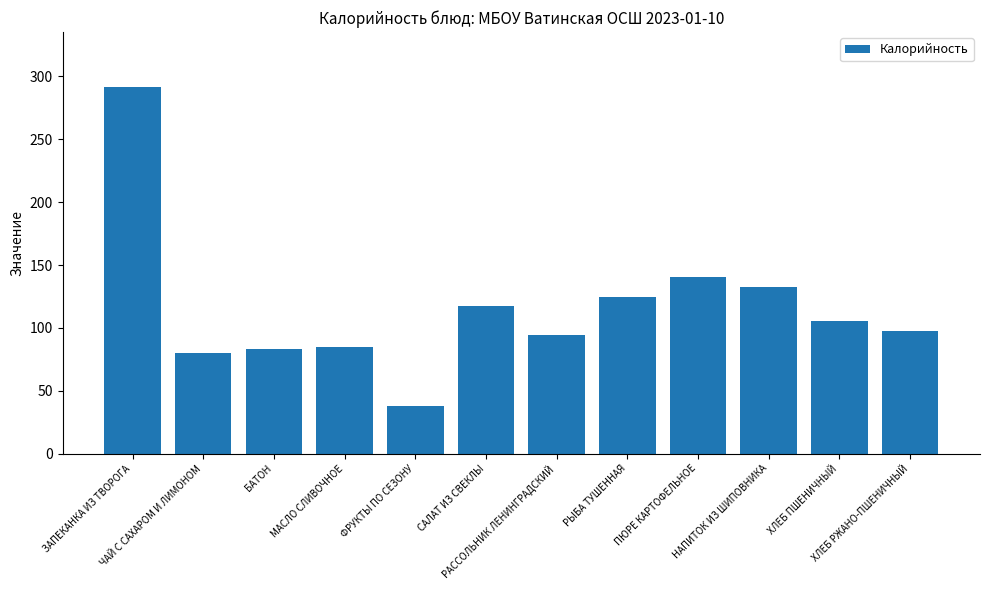

Reading left to right, what are all the values shown in this chart?

291.6	80.0	83.3	84.7	37.7	117.1	94.0	125.0	140.3	132.5	105.5	97.8